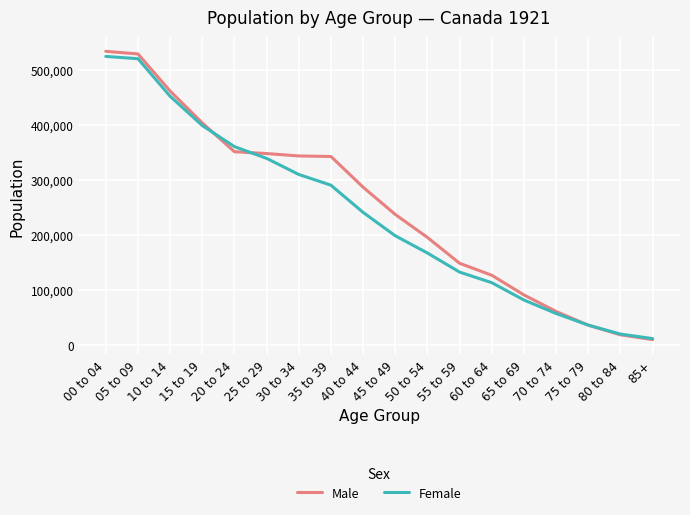

Does the chart display data point markers on the line(s)?

No